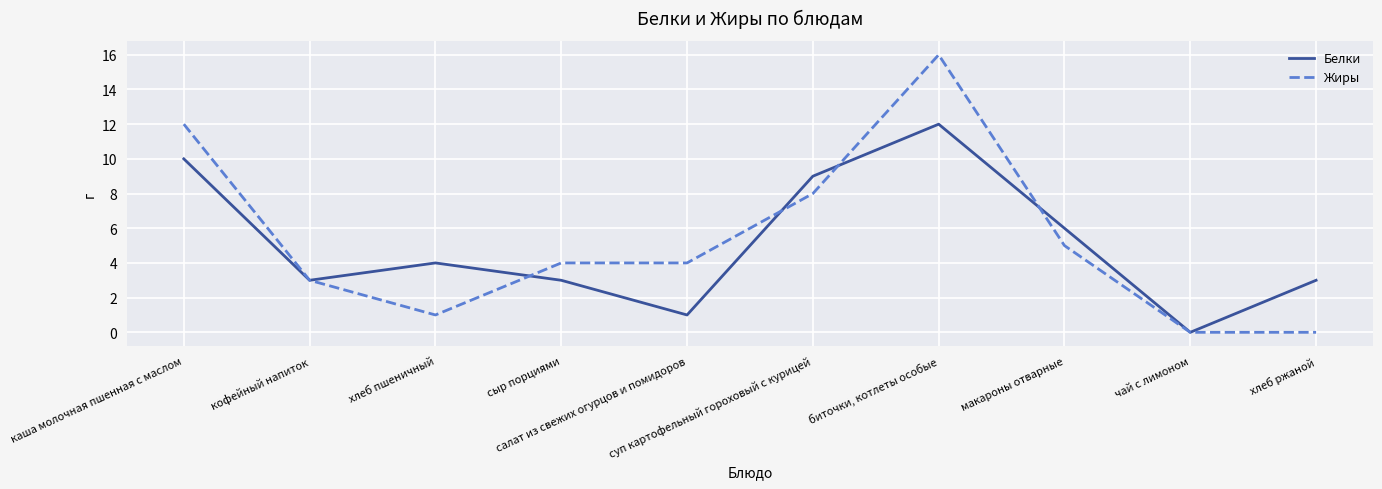

The Белки series shows 12 at биточки, котлеты особые. True or false?

True